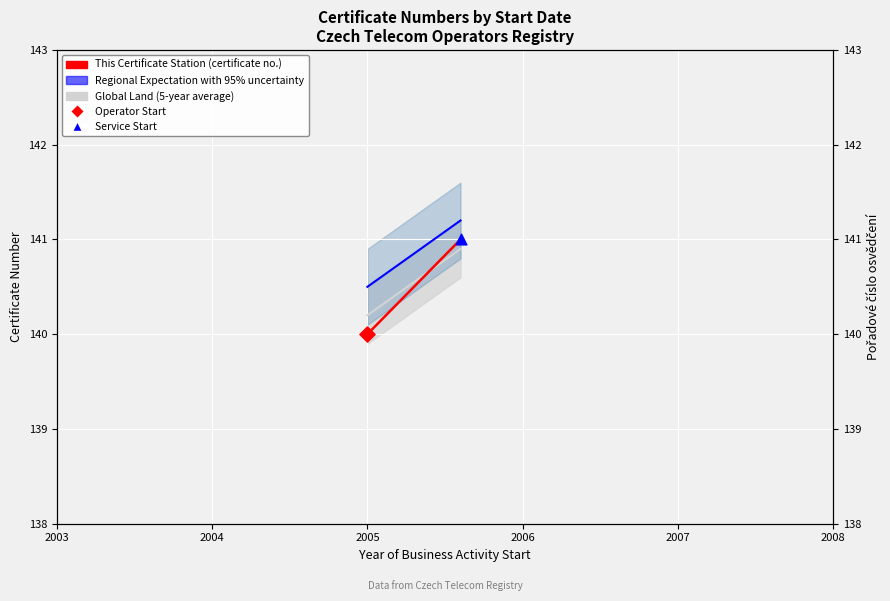

Which series has the widest spread of Y values?

This Certificate Station (certificate no.)